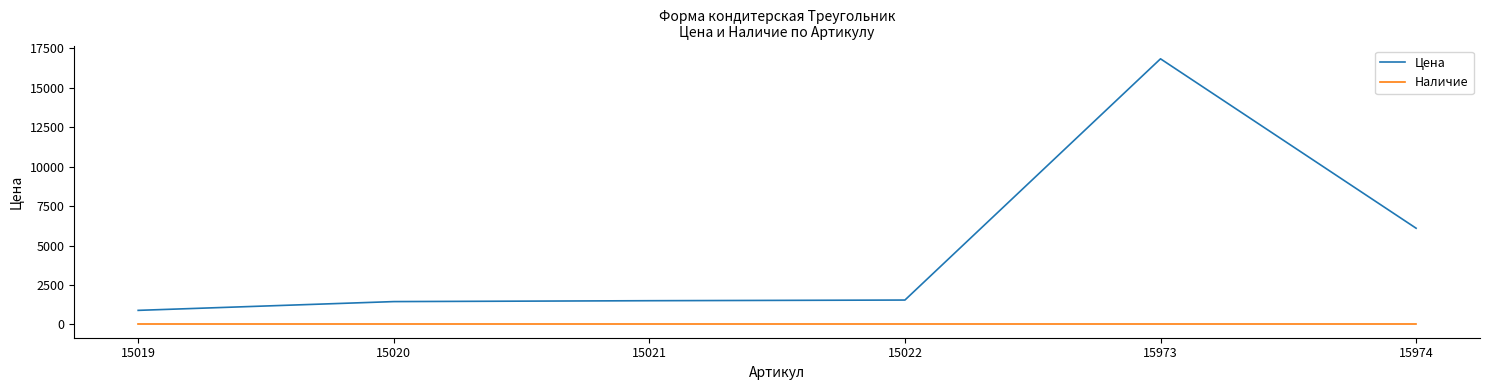

Rank the series by their average value, from highest to lowest.

Цена, Наличие